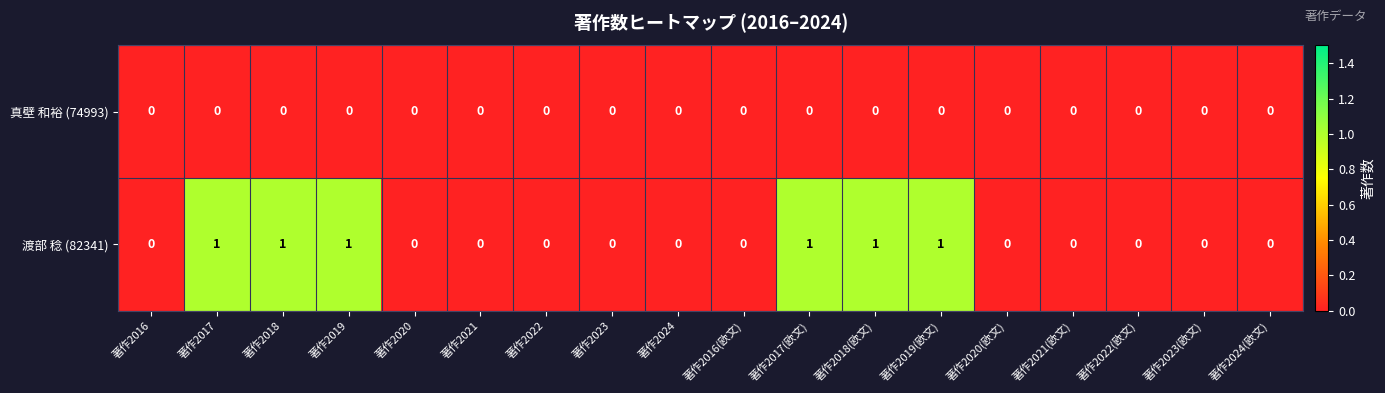

At 著作2017, list the series in order from smallest to largest.

真壁 和裕 (74993), 渡部 稔 (82341)